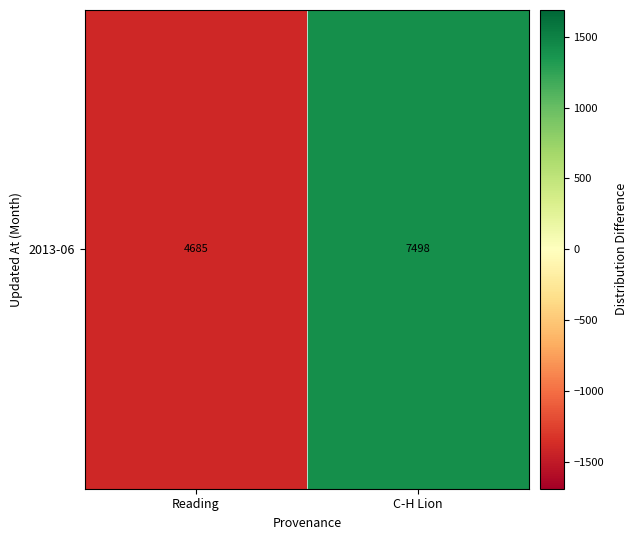

How many categories are shown in the chart?

2